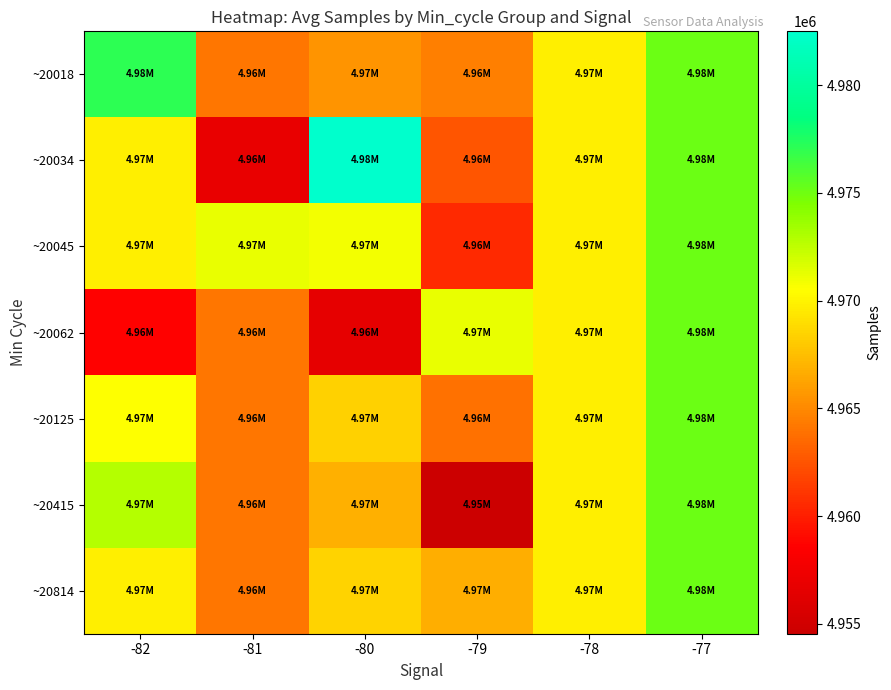

What is the difference between the highest and lowest values at -80?

25871.0